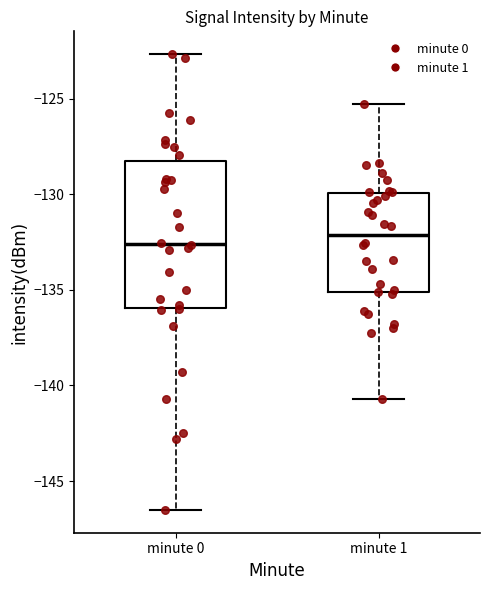

Which box is the tallest, from its lower edge to its upper edge?

minute 0